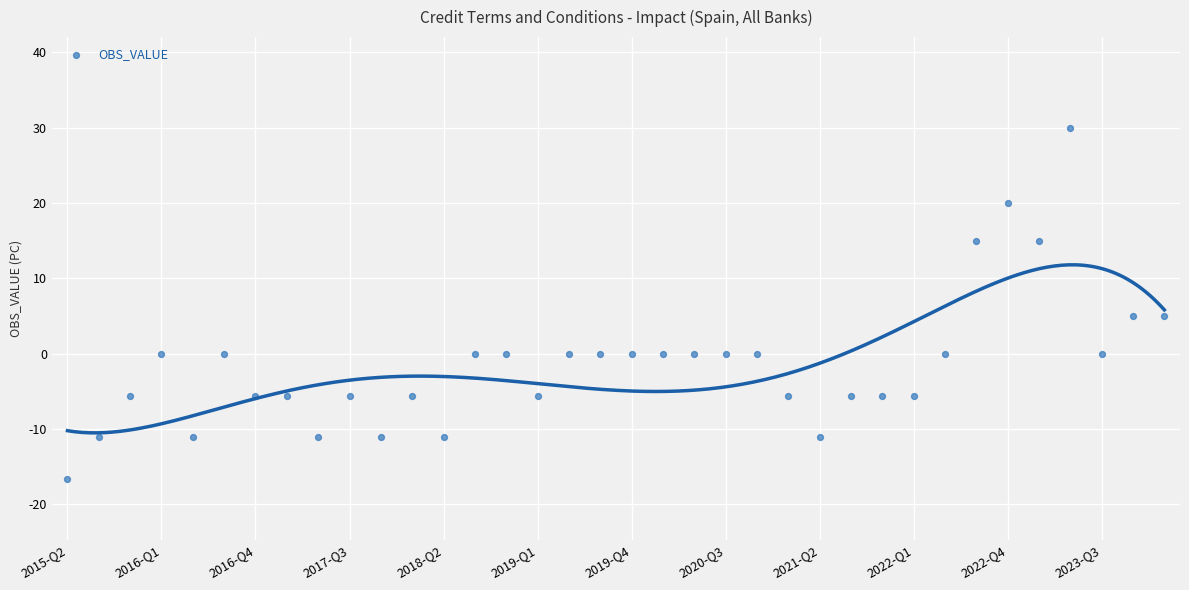

What is the range of Y values (max minus min)?

46.7